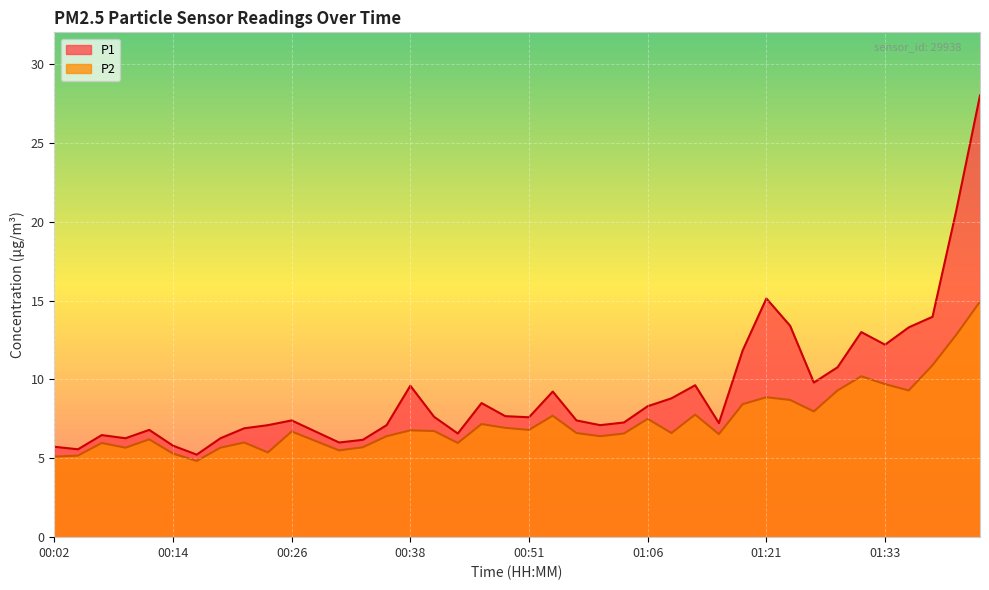

What is the label of the 32nd point from the right?

00:21